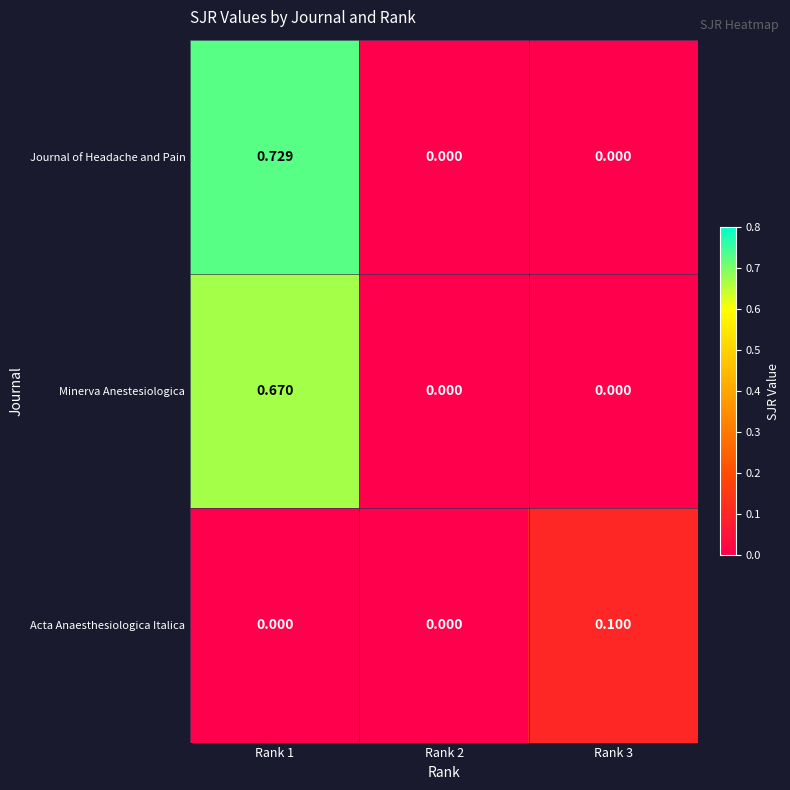

List the series in order of their peak value, lowest first.

Acta Anaesthesiologica Italica, Minerva Anestesiologica, Journal of Headache and Pain